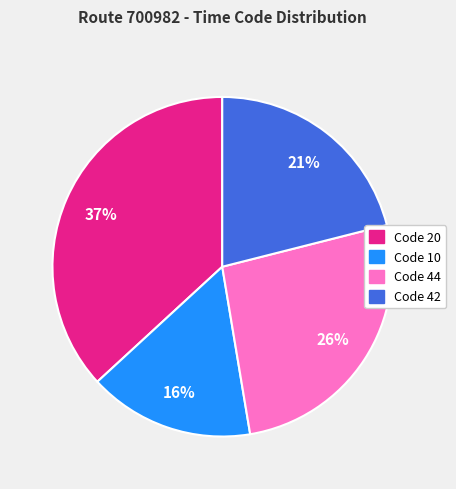

To the nearest percent, what portion does Code 20 represent?

37%